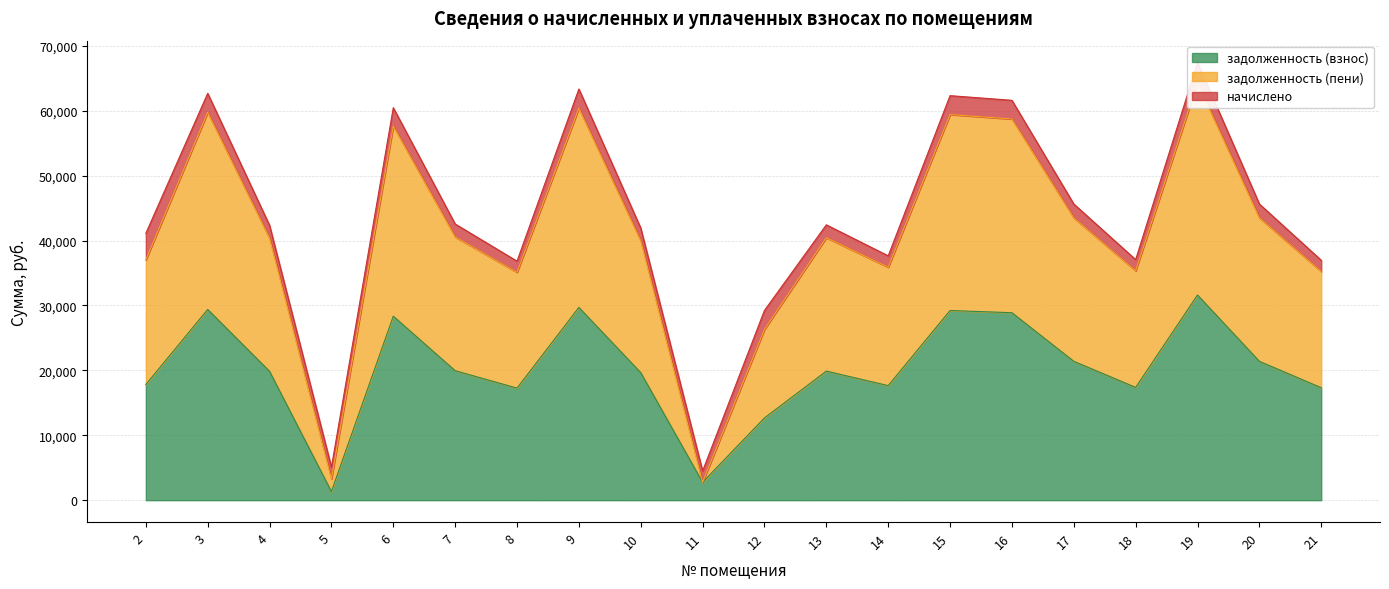

The value of задолженность (пени) at 3 is 59744.0. True or false?

True